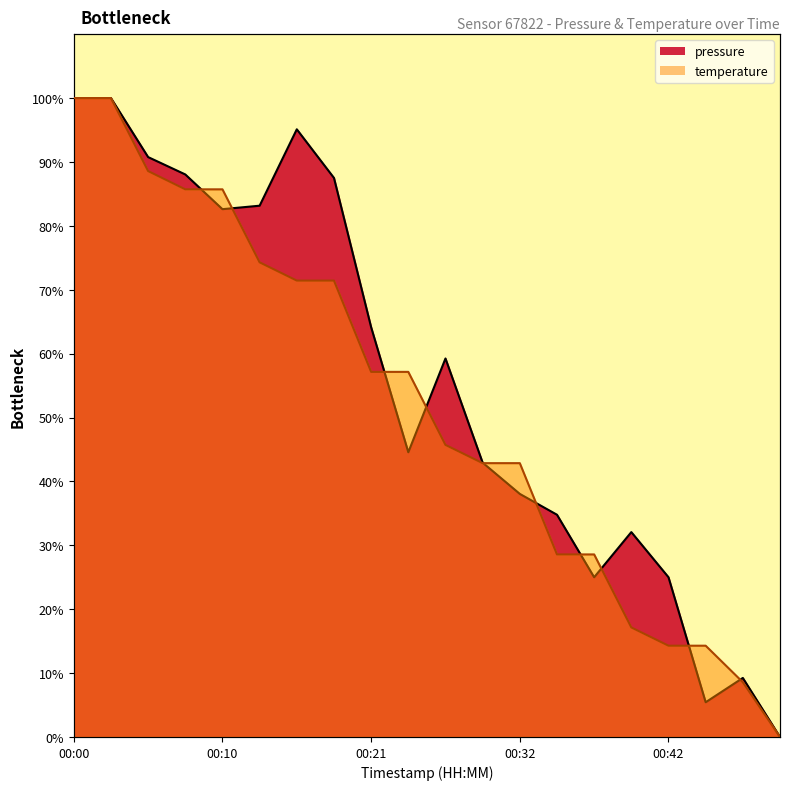

Count the number of categories in the chart.

20